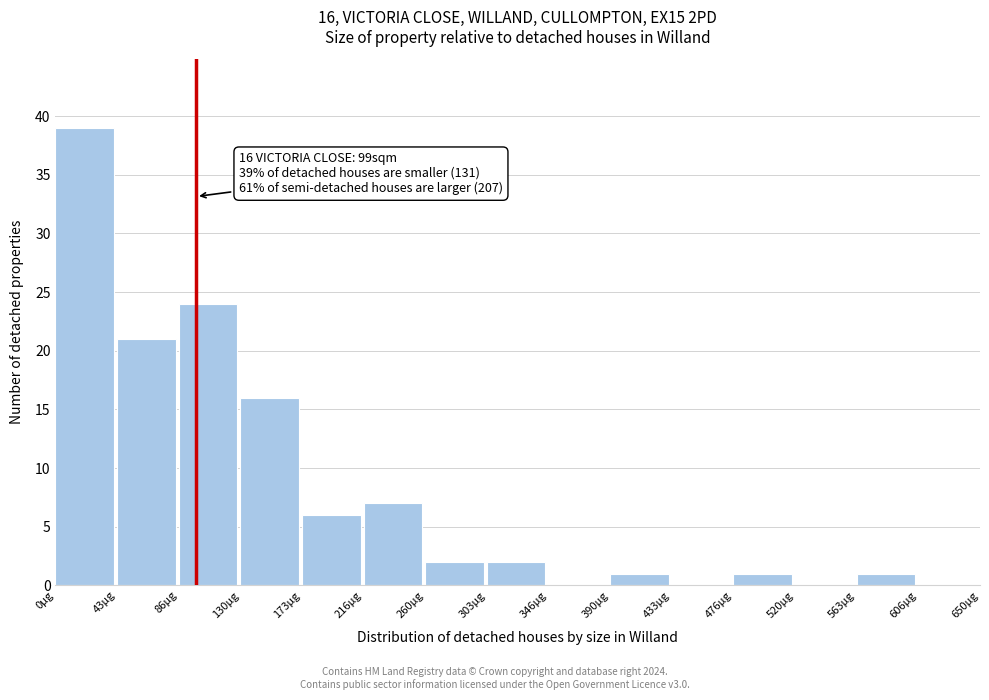

Which range on the x-axis has the tallest bar?

0 to 45